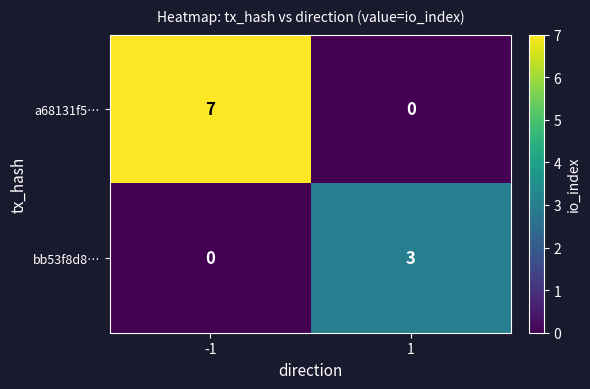

What is the average value of the a68131f5… series?

4